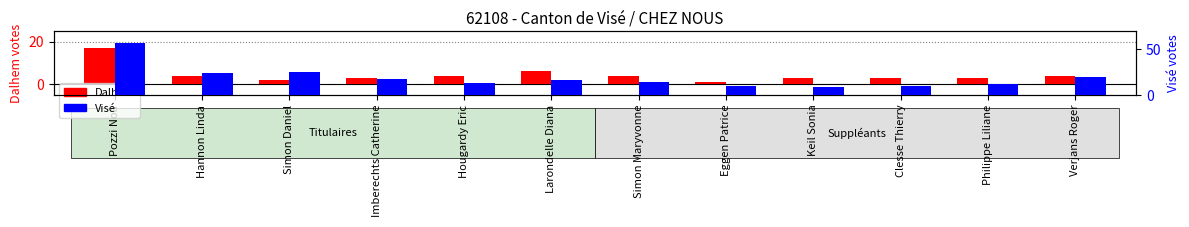

At which category is the sum across all series the highest?

Pozzi Noa